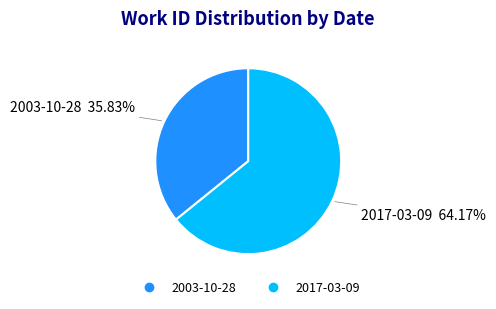

To the nearest percent, what is the difference between the largest and smallest slice percentages?

28%